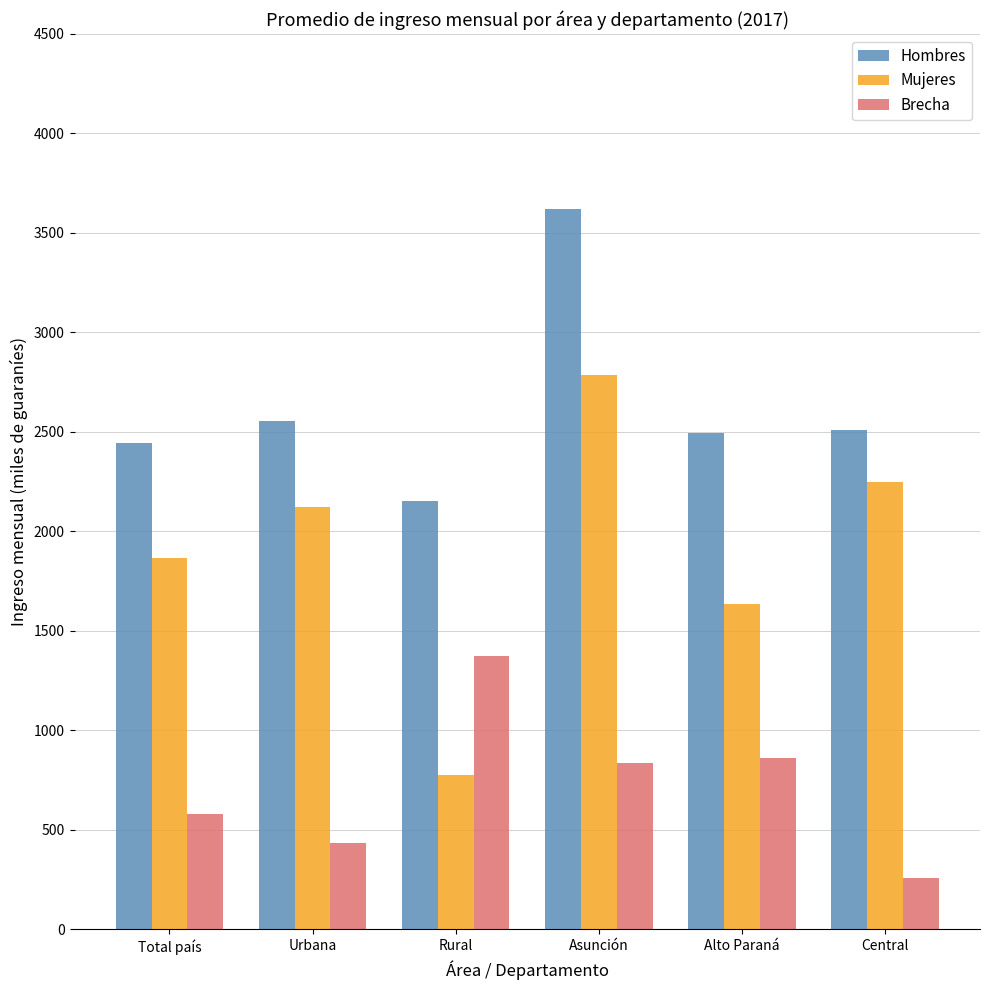

Does the chart contain any negative values?

No